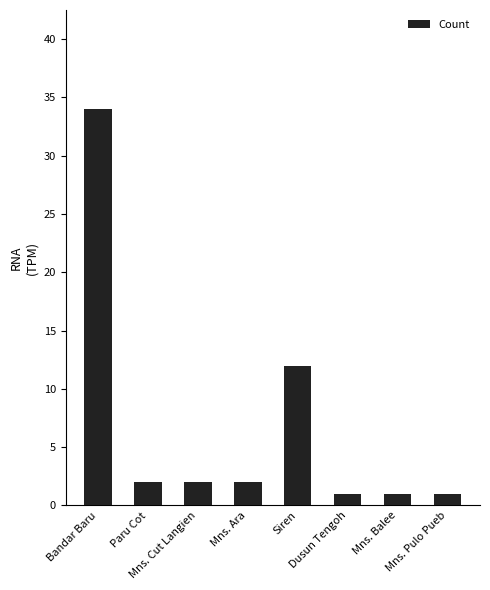

Reading right to left, extract all data points from this chart.

Mns. Pulo Pueb=1	Mns. Balee=1	Dusun Tengoh=1	Siren=12	Mns. Ara=2	Mns. Cut Langien=2	Paru Cot=2	Bandar Baru=34